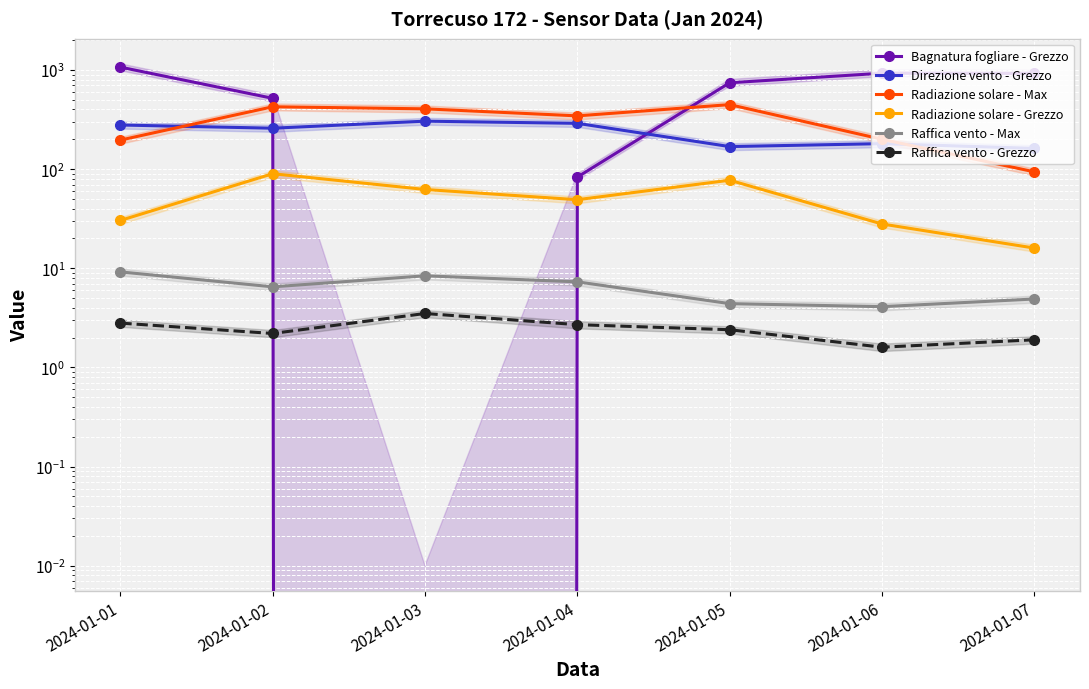

Reading right to left, extract all data points from this chart.

Bagnatura fogliare - Grezzo: 924.0	928.8	744.4	83.2	0.0	518.4	1069.9
Direzione vento - Grezzo: 162.0	181.0	169.0	290.0	305.0	259.0	279.0
Radiazione solare - Max: 94.0	200.3	448.0	345.0	406.1	426.2	196.5
Radiazione solare - Grezzo: 16.0	28.0	77.4	49.2	62.4	90.0	30.4
Raffica vento - Max: 4.9	4.1	4.4	7.3	8.4	6.5	9.2
Raffica vento - Grezzo: 1.9	1.6	2.4	2.7	3.5	2.2	2.8